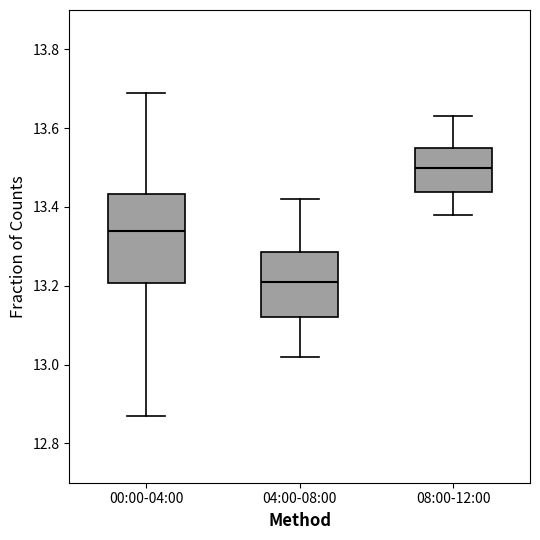

Which box has the highest median line?

08:00-12:00